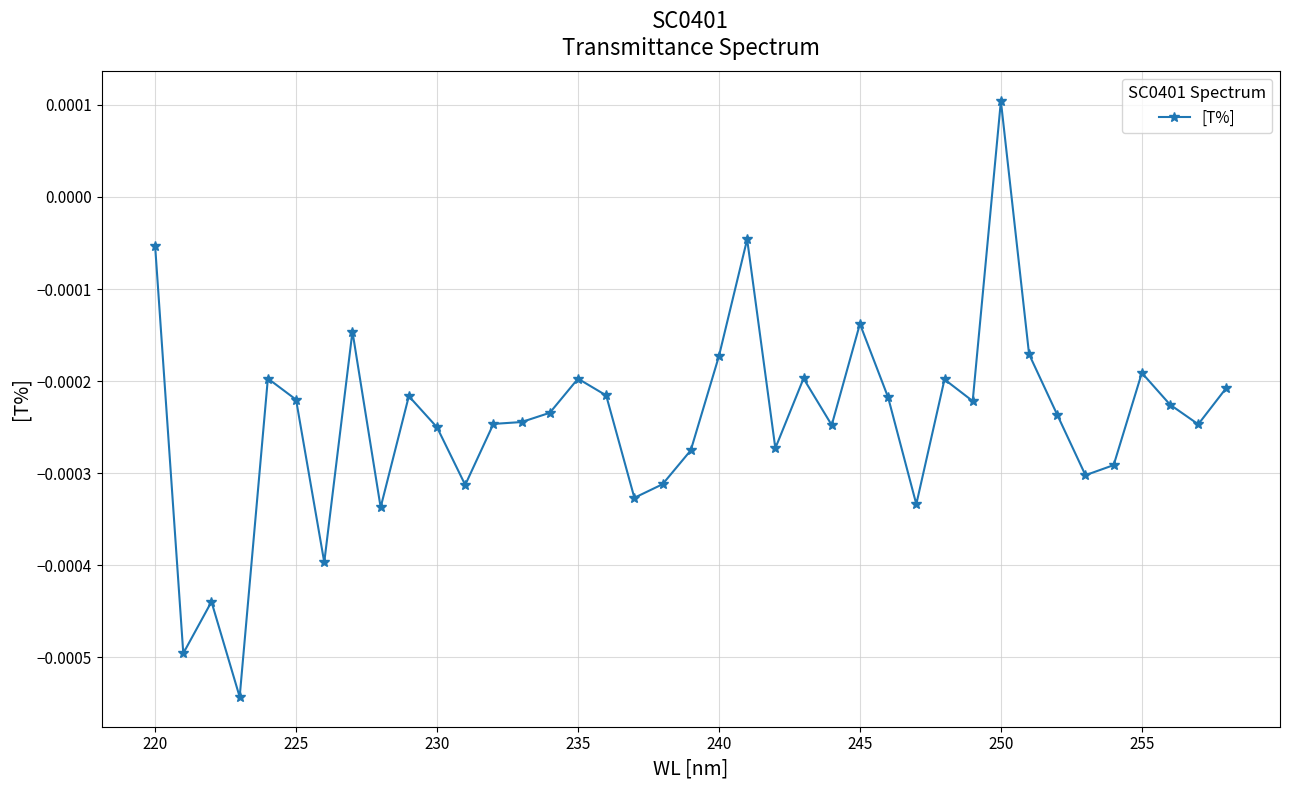

At which label does the data first exceed 0?

250